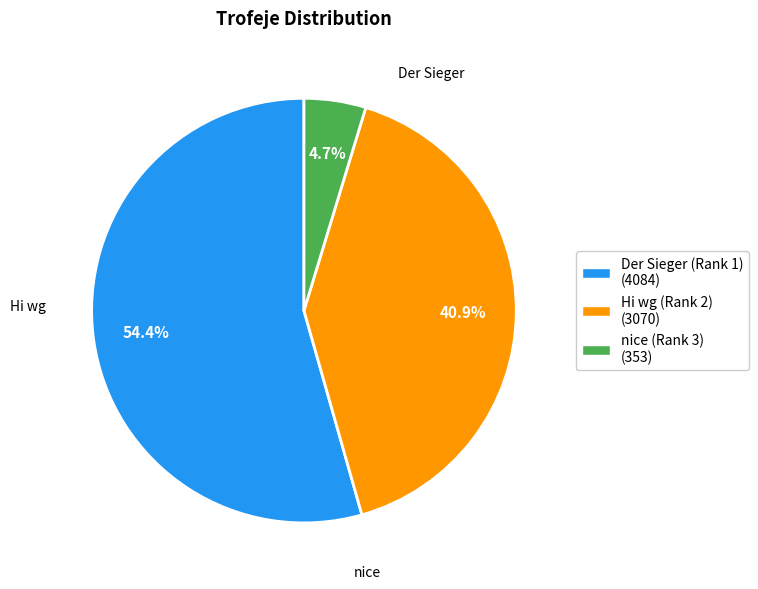

Which category has the biggest portion of the pie?

Der Sieger (Rank 1)